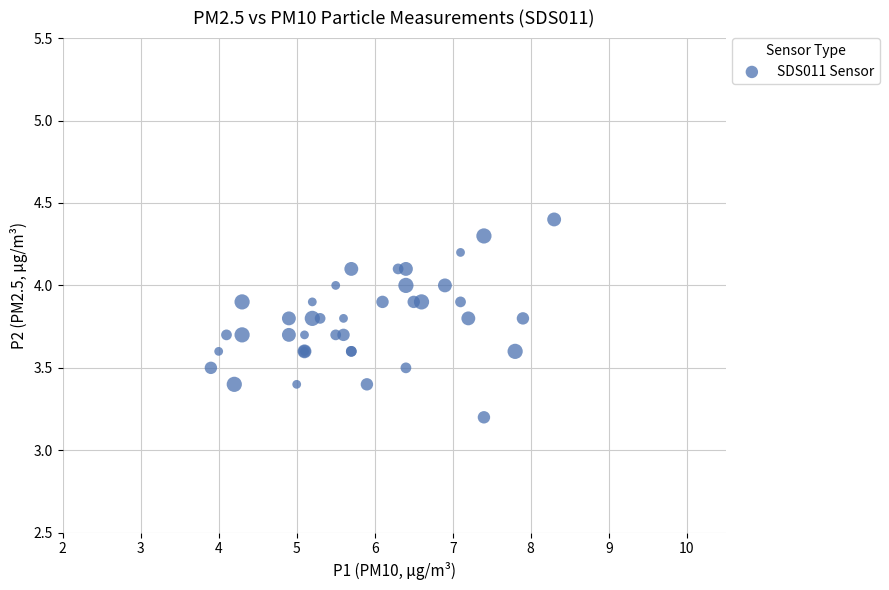

What Y value in the scatter plot is closest to 3?

3.2